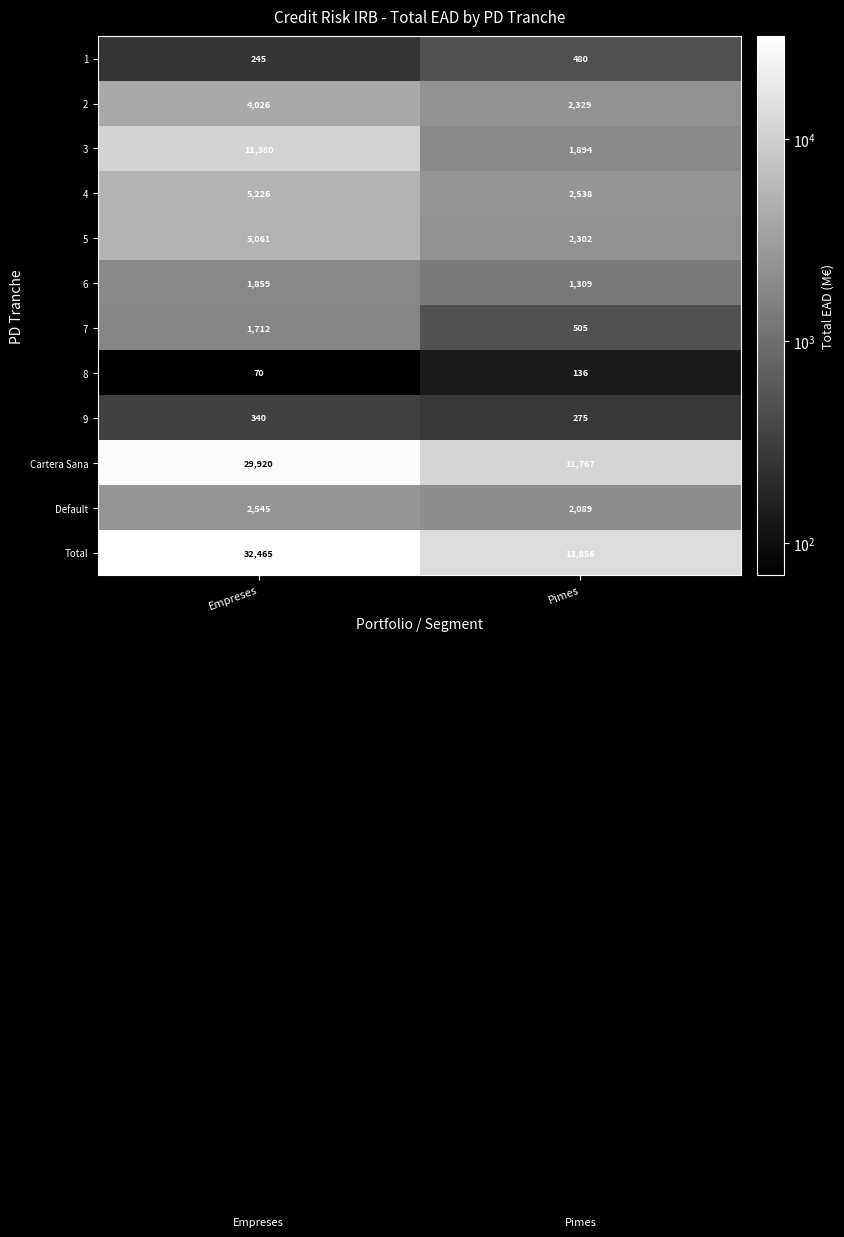

What is the minimum value shown in the chart?

70